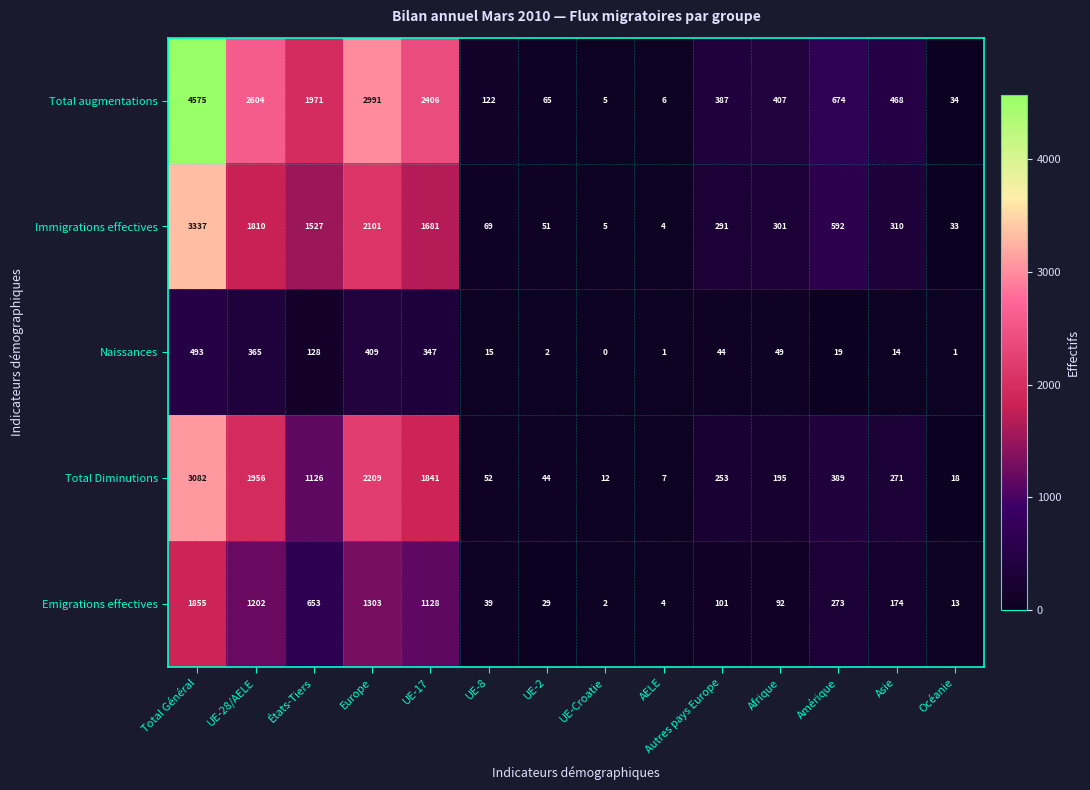

At which label does Immigrations effectives first exceed 310?

Total Général